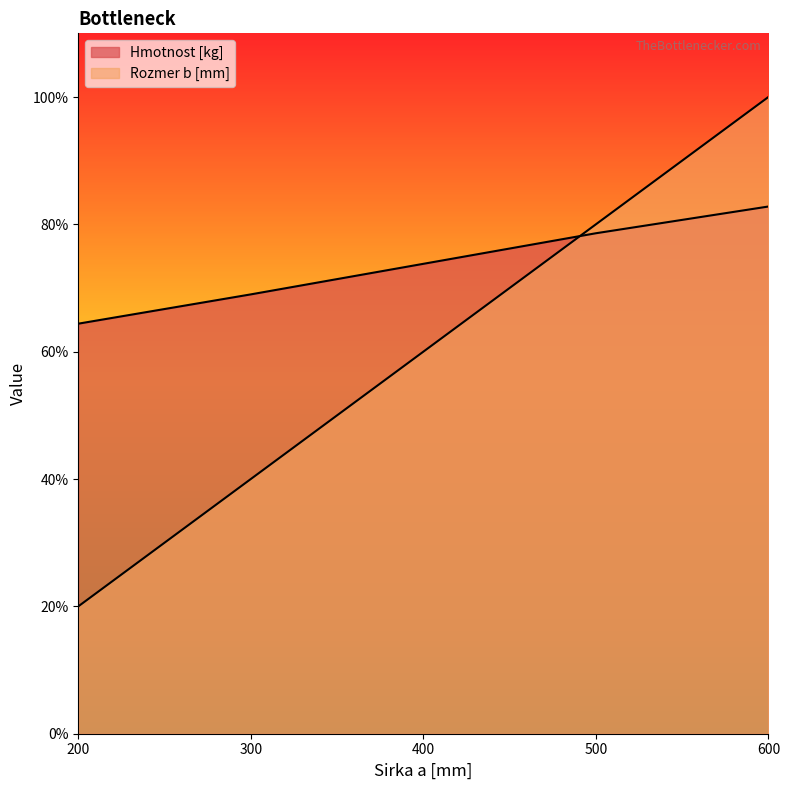

Which category has the lowest value in the Hmotnost [kg] series?

200